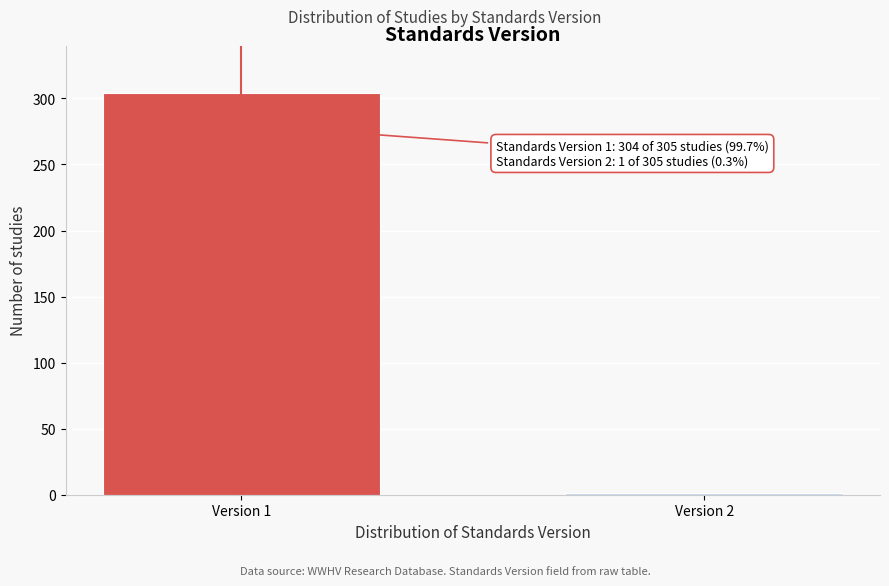

Reading left to right, list all the values displayed in this chart.

Version 1=304	Version 2=1